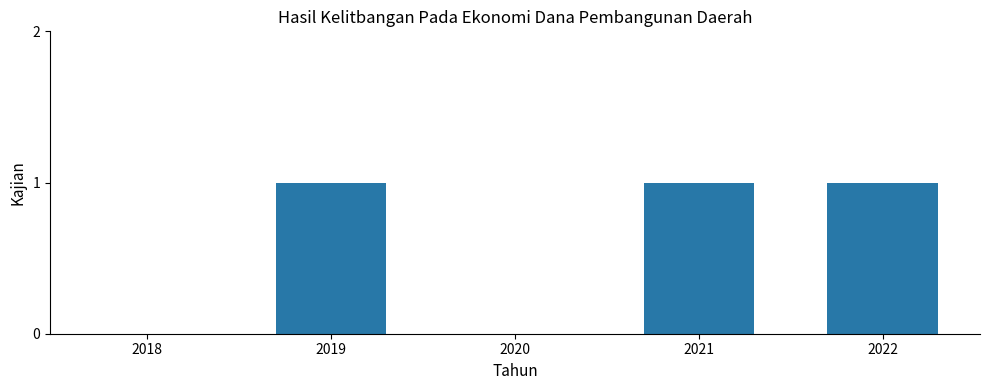

Count the values in the range 0 to 1.

5